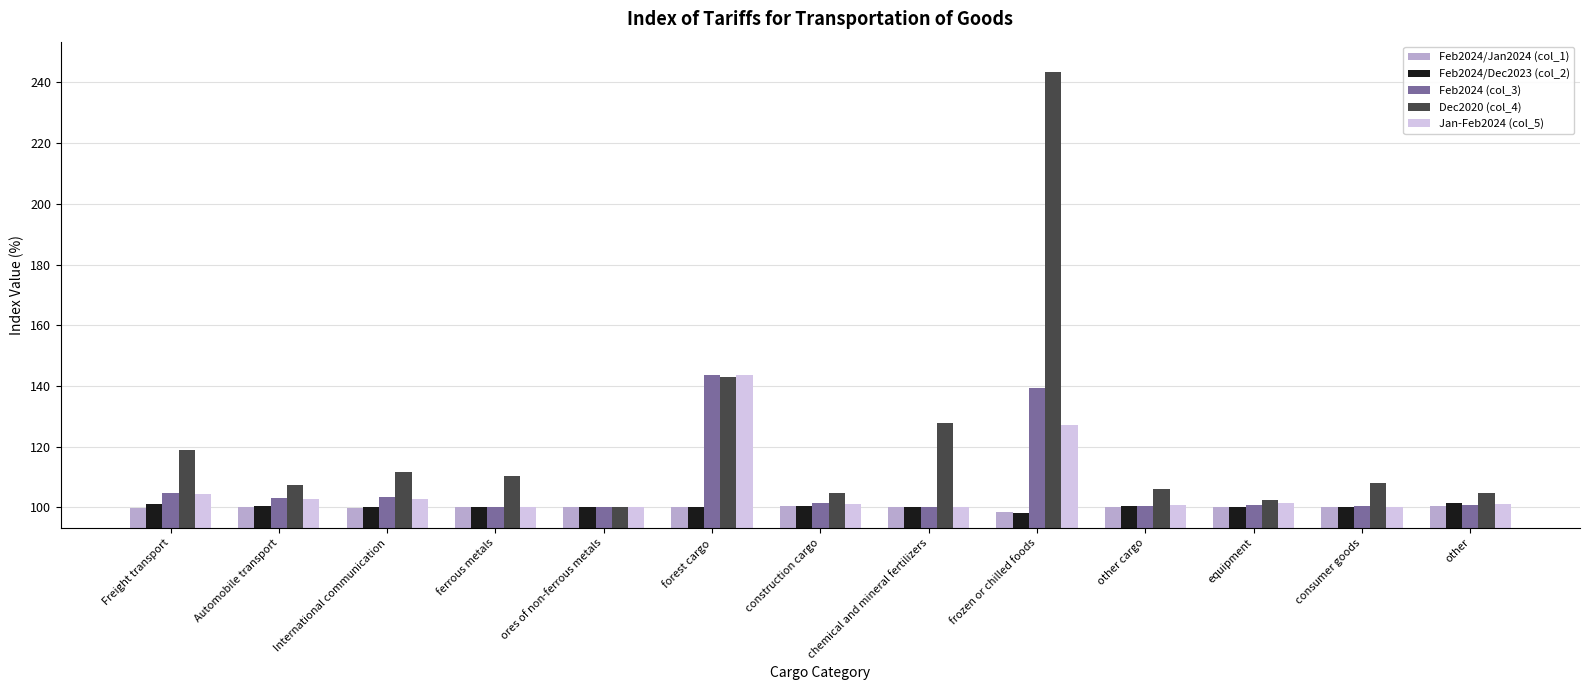

Which label corresponds to the largest value in the chart?

frozen or chilled foods